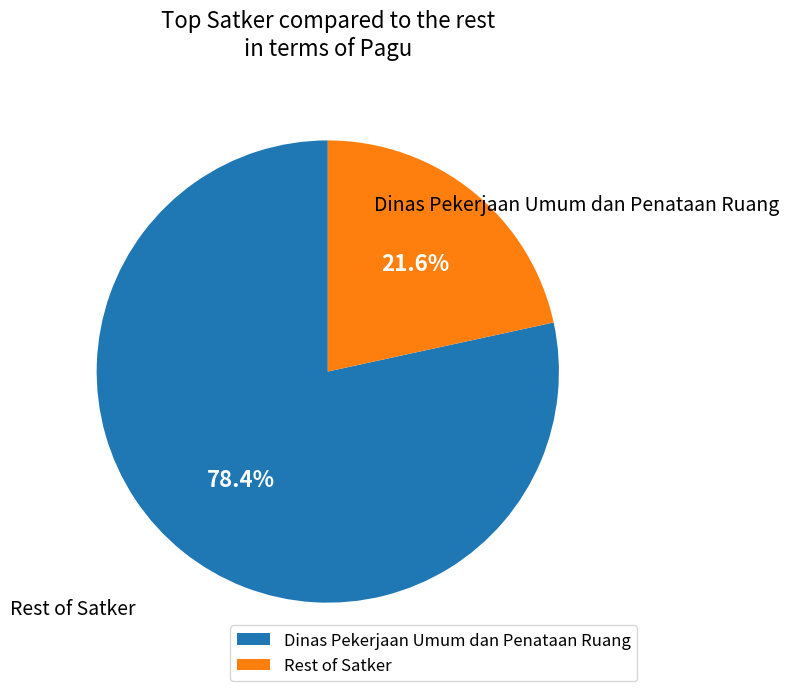

Is there any slice that represents more than half of the pie?

Yes